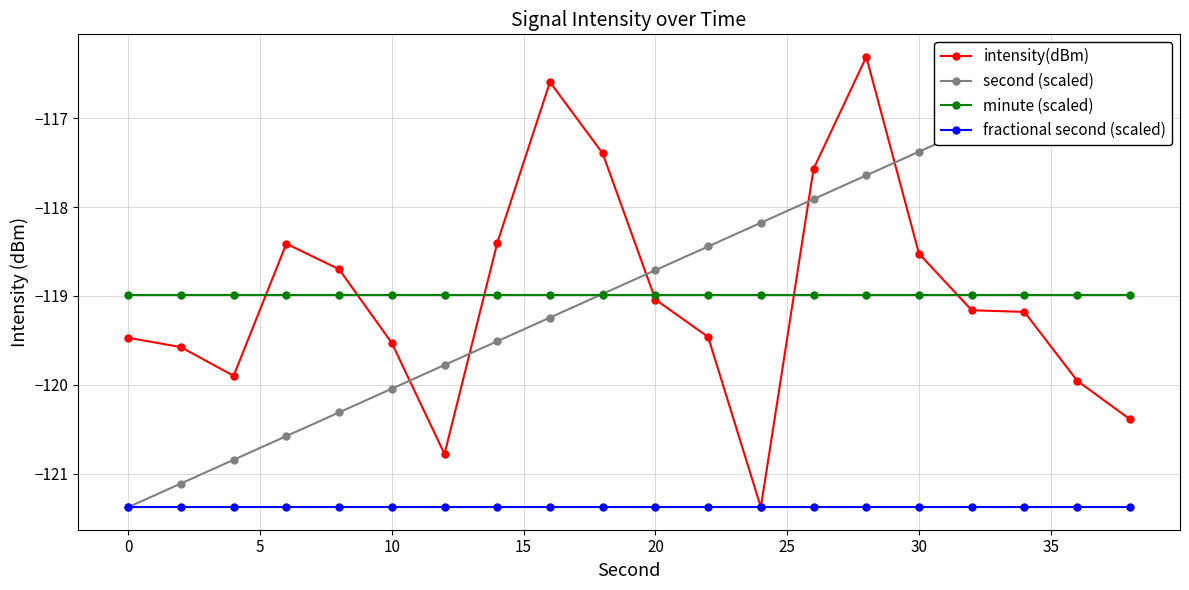

Is this an area chart (filled region under the line)?

No